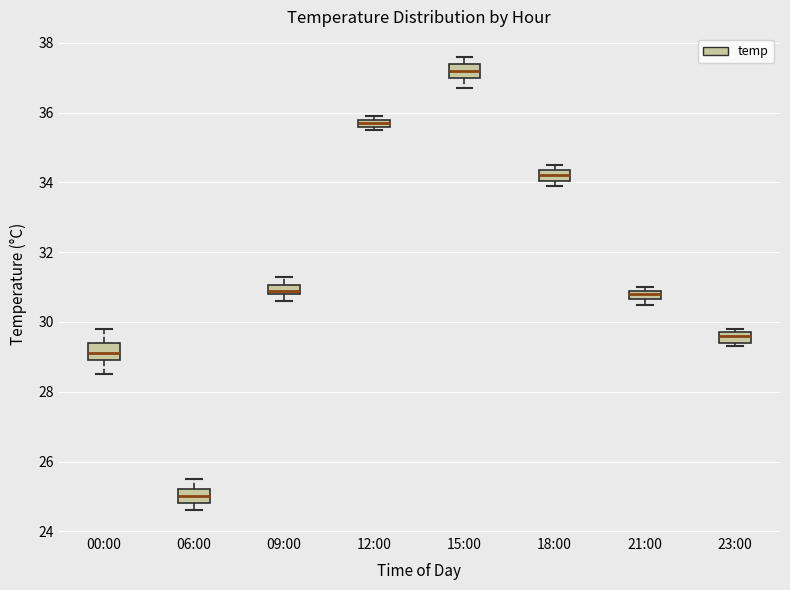

Which box has the lowest median line?

06:00